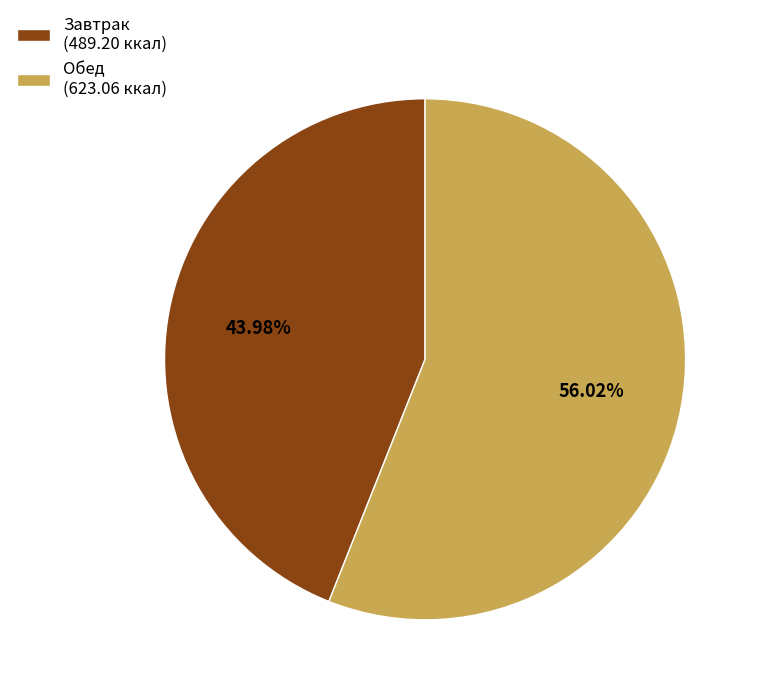

Count the number of slices in the pie.

2